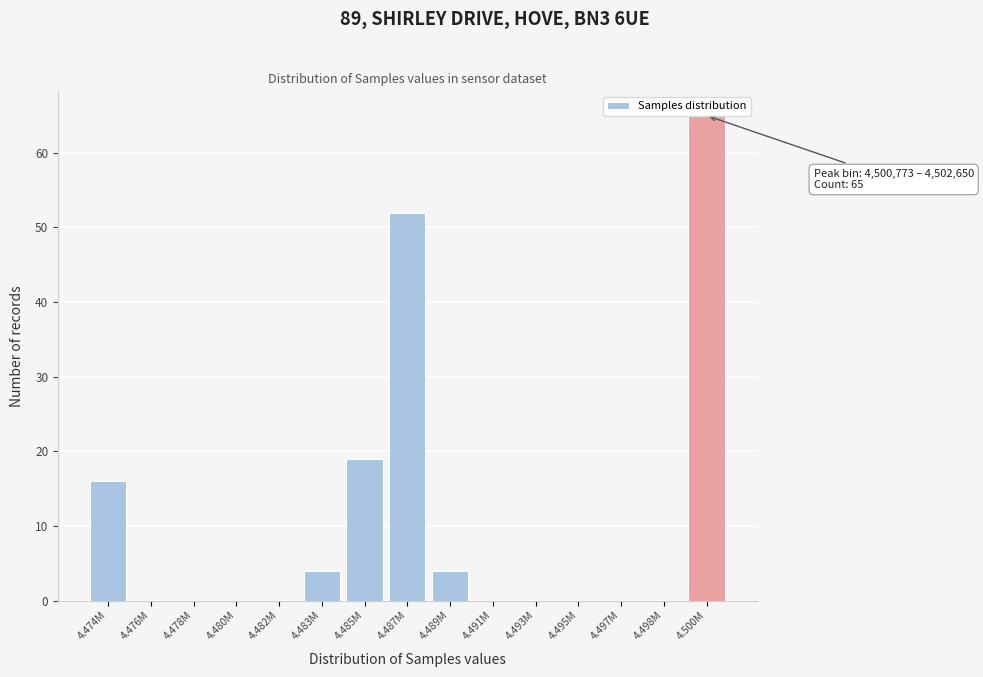

What is the greatest value displayed?

65